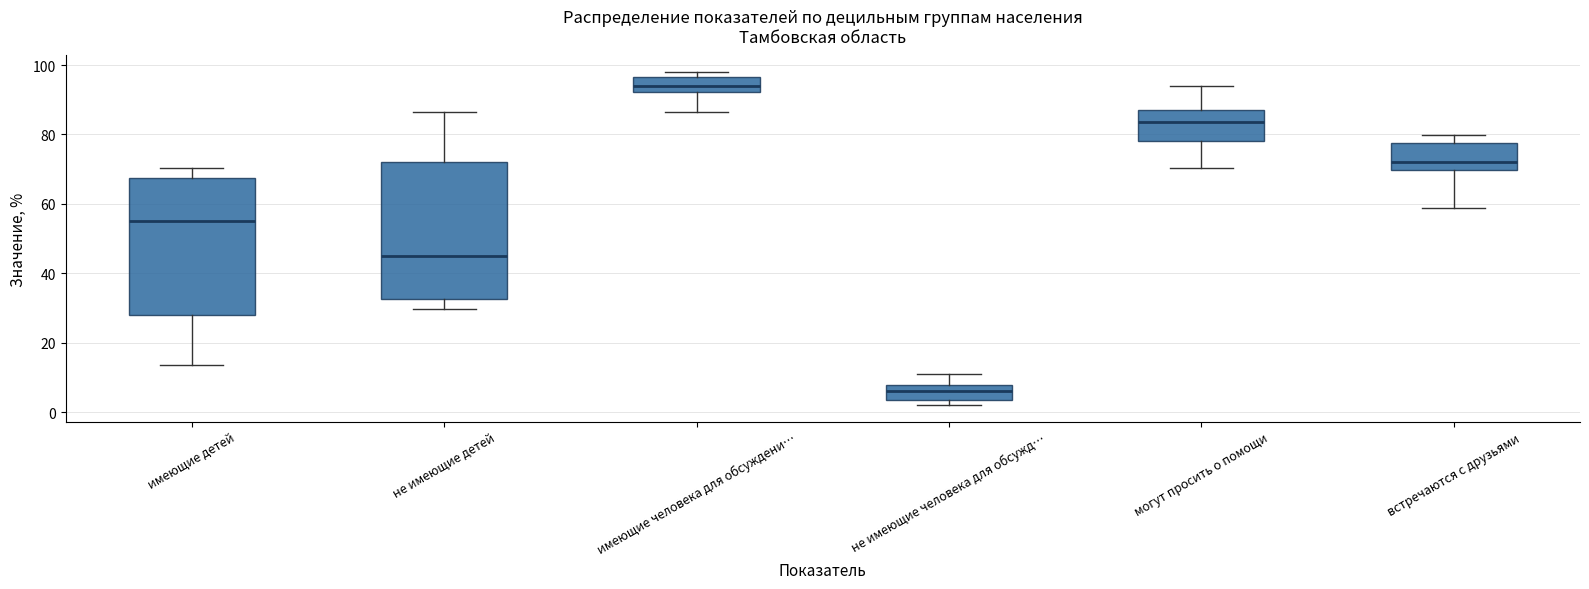

Reading left to right, read every box against the y-axis: the position of its median line, the range the box covers, and the ends of its whiskers. The values are not printed on the chart, so give them approximately, as read against the axis.

имеющие детей: median 54, box 28 to 68, whiskers 14 to 70
не имеющие детей: median 46, box 32 to 72, whiskers 30 to 86
имеющие человека для обсуждени…: median 94, box 92 to 96, whiskers 86 to 98
не имеющие человека для обсужд…: median 6, box 4 to 8, whiskers 2 to 12
могут просить о помощи: median 84, box 78 to 88, whiskers 70 to 94
встречаются с друзьями: median 72, box 70 to 78, whiskers 58 to 80